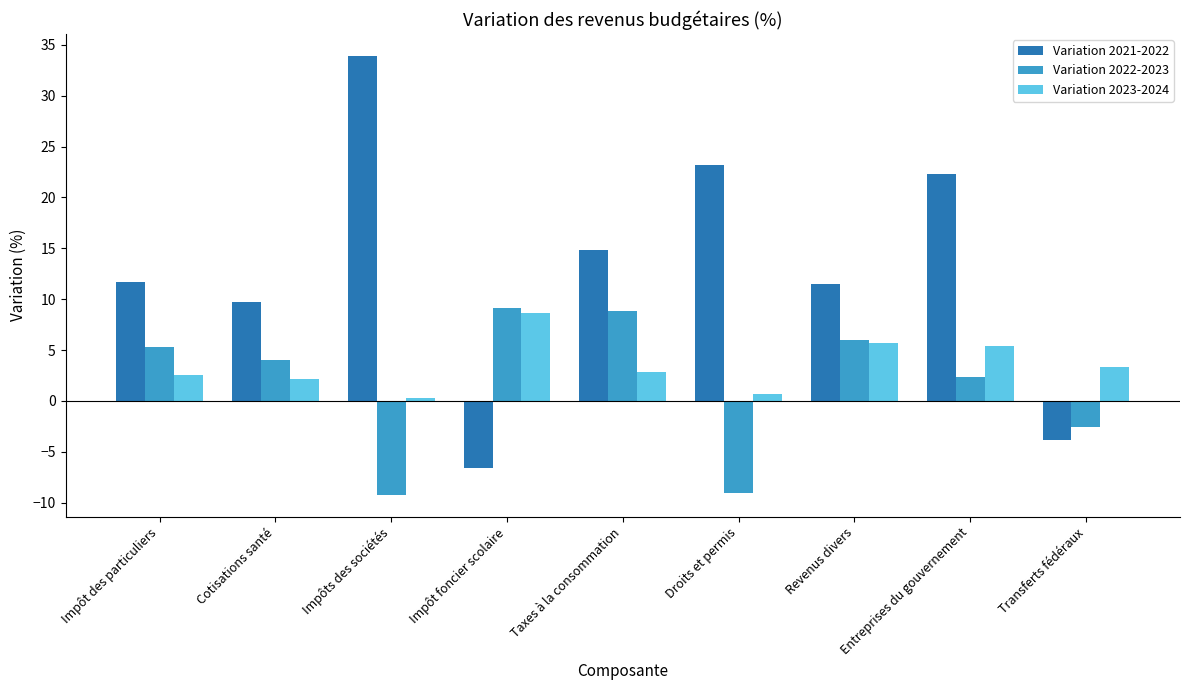

Reading right to left, transcribe all the data shown in this chart.

Variation 2021-2022: -3.8	22.3	11.5	23.2	14.8	-6.6	33.9	9.7	11.7
Variation 2022-2023: -2.6	2.4	6.0	-9.0	8.8	9.1	-9.2	4.0	5.3
Variation 2023-2024: 3.3	5.4	5.7	0.7	2.8	8.6	0.3	2.2	2.6